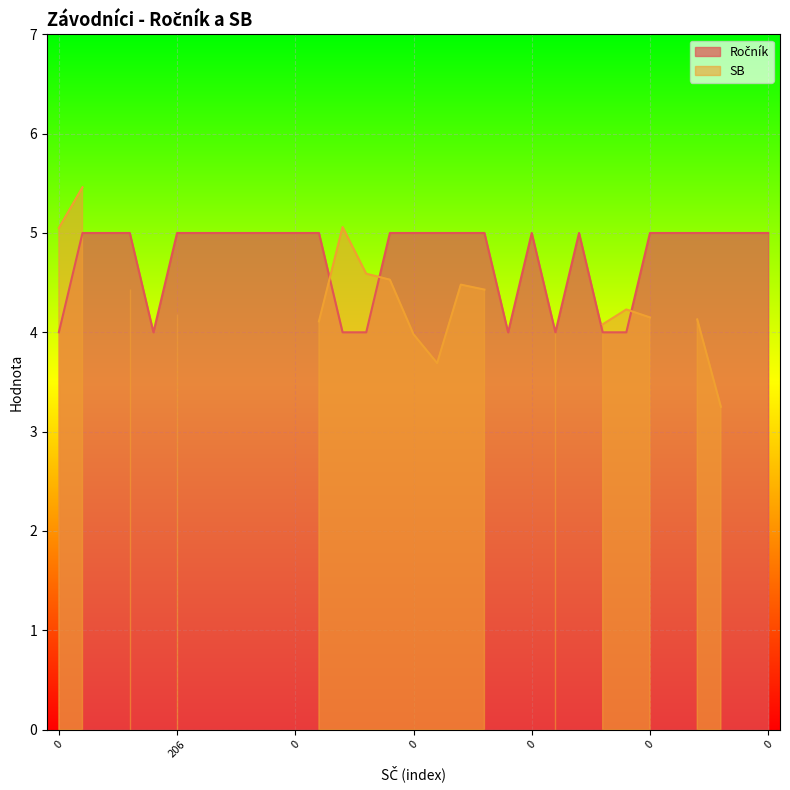

Between 206 and 0, which is larger?

206